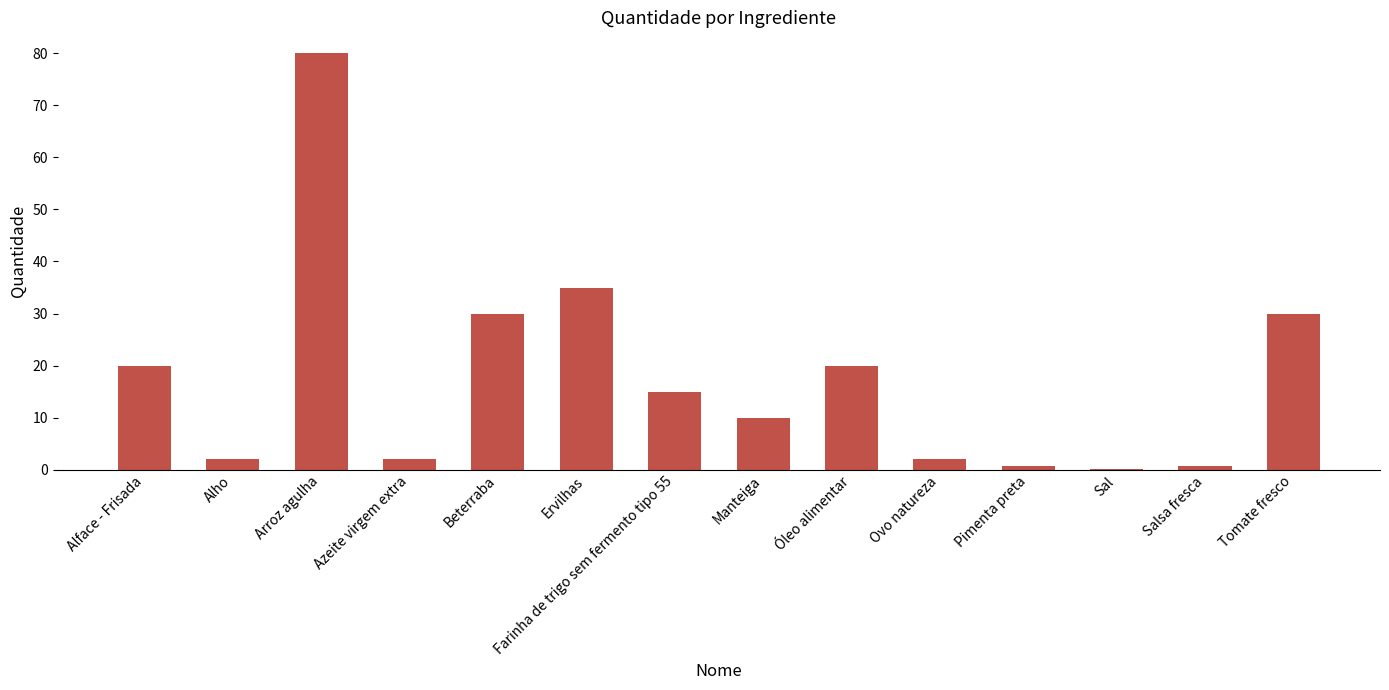

Where does the data first go above 15?

Alface - Frisada